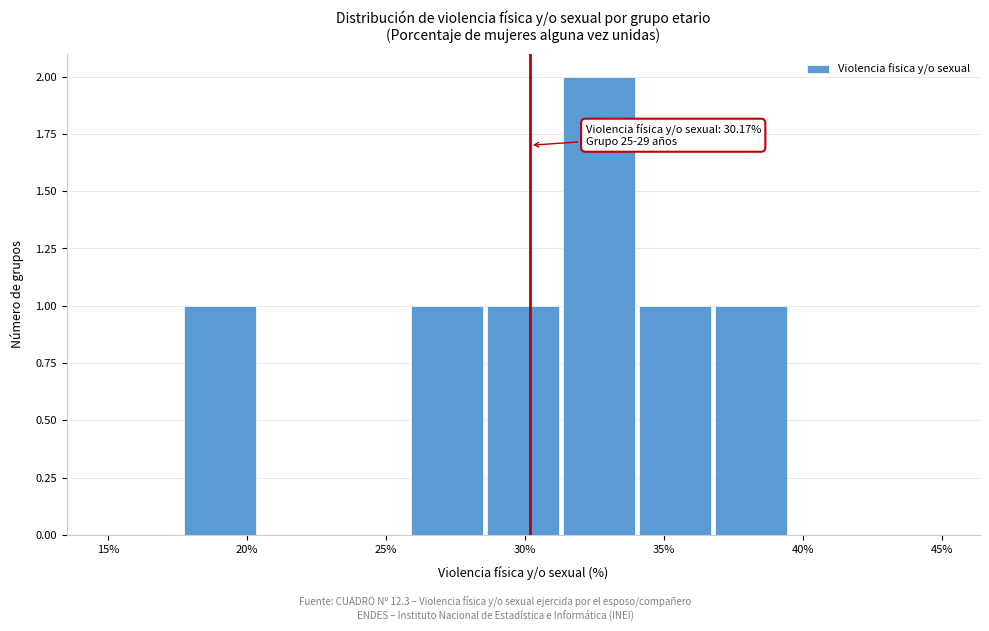

Over which range of the x-axis is the bar tallest?

31.5 to 34.0